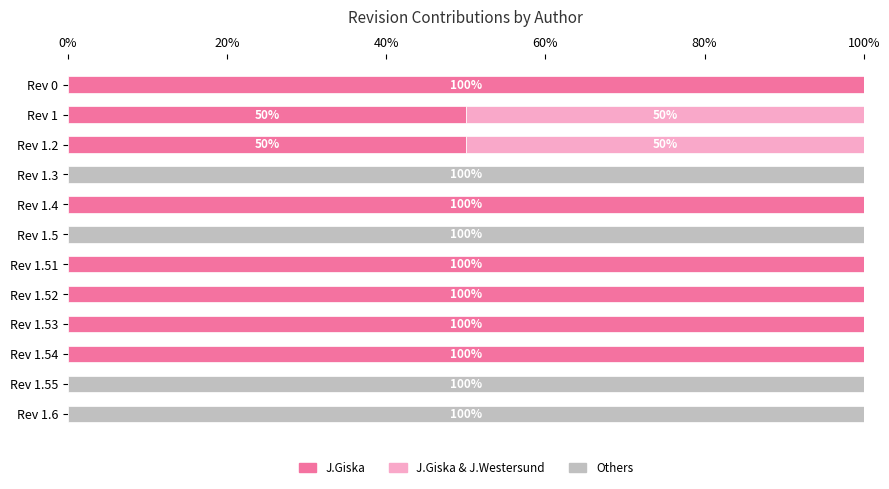

The value of J.Giska at Rev 1.52 is 135. True or false?

False